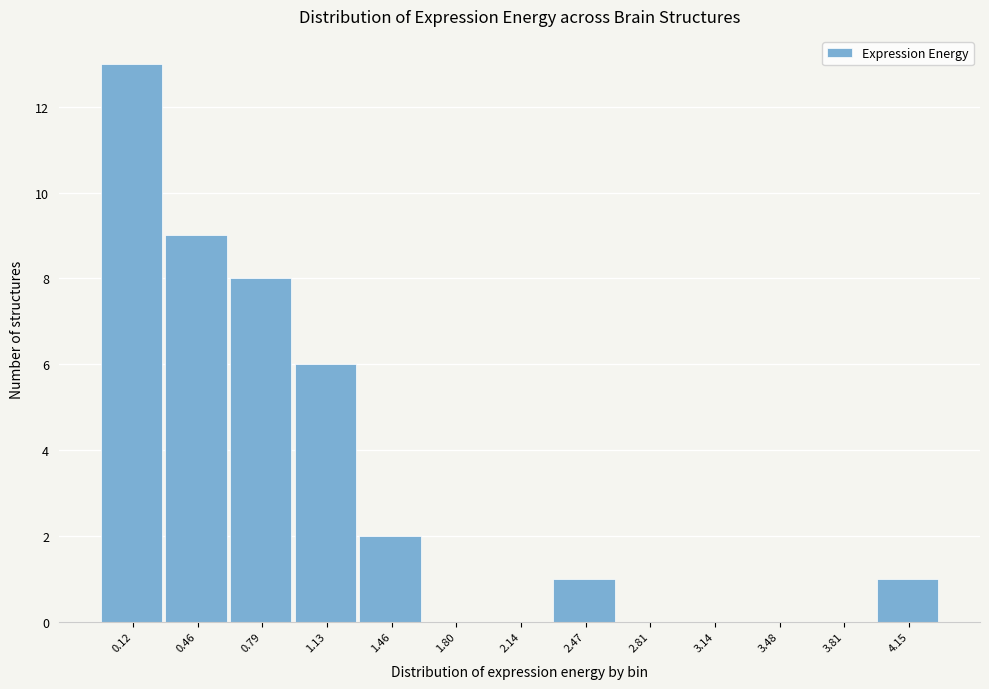

Reading left to right, what are all the values shown in this chart?

0.12=13	0.46=9	0.79=8	1.13=6	1.46=2	1.80=0	2.14=0	2.47=1	2.81=0	3.14=0	3.48=0	3.81=0	4.15=1